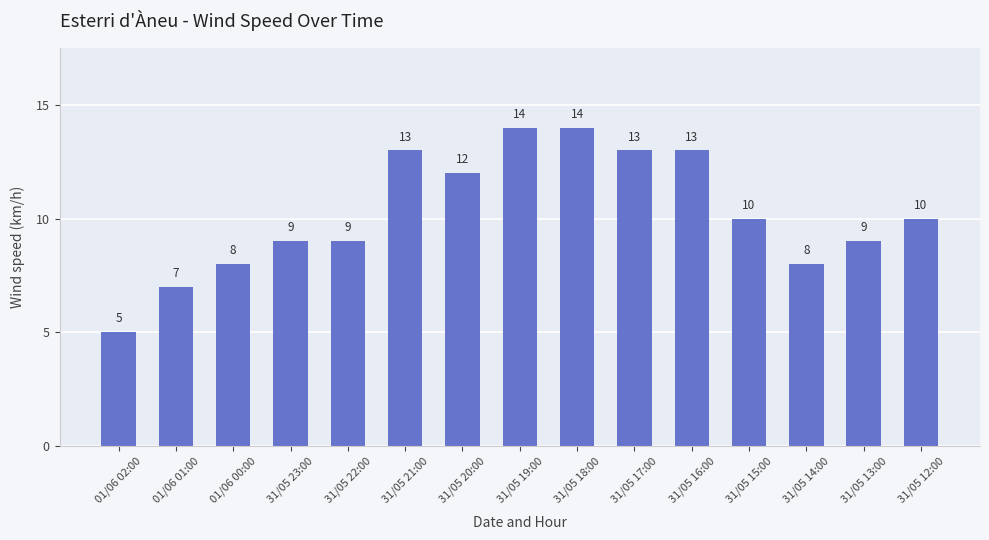

Count the values in the range 8 to 13.

11